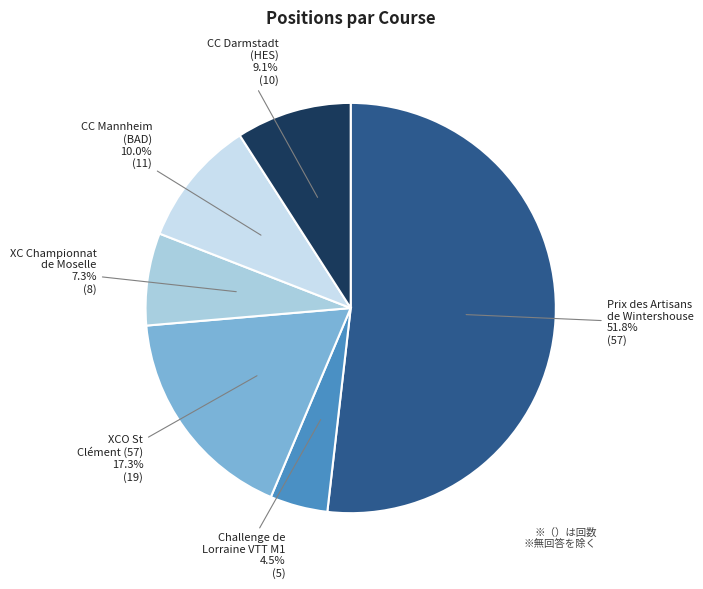

Between CC Darmstadt (HES) and Prix des Artisans de Wintershouse, which is larger?

Prix des Artisans de Wintershouse